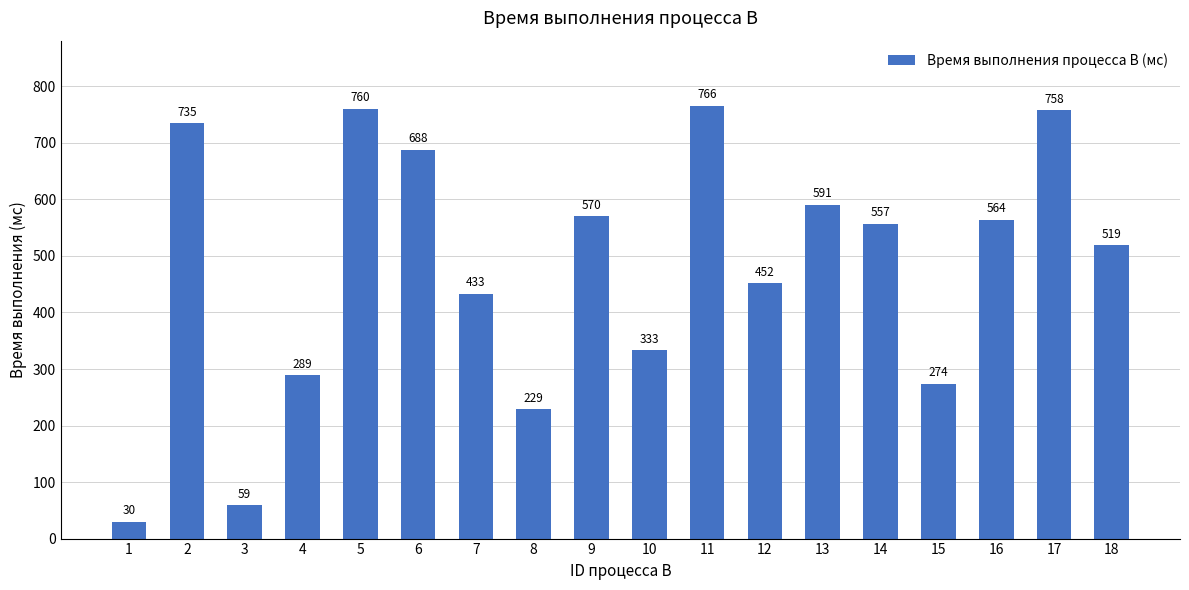

The chart shows a value of 229 at 8. True or false?

True